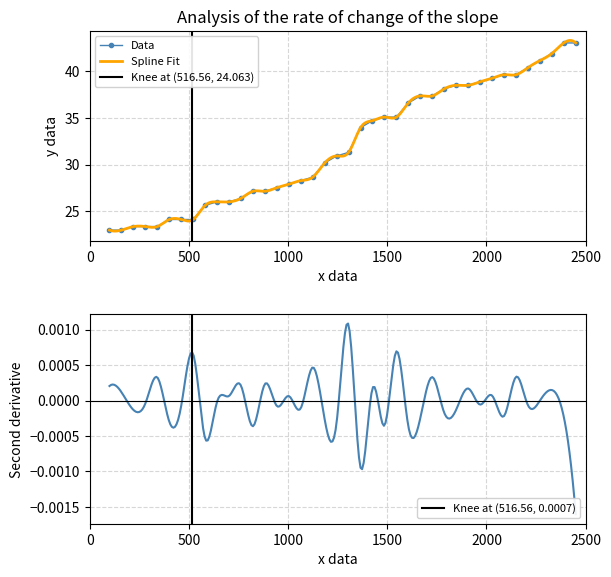

Between 279 and 271, which is larger?

279